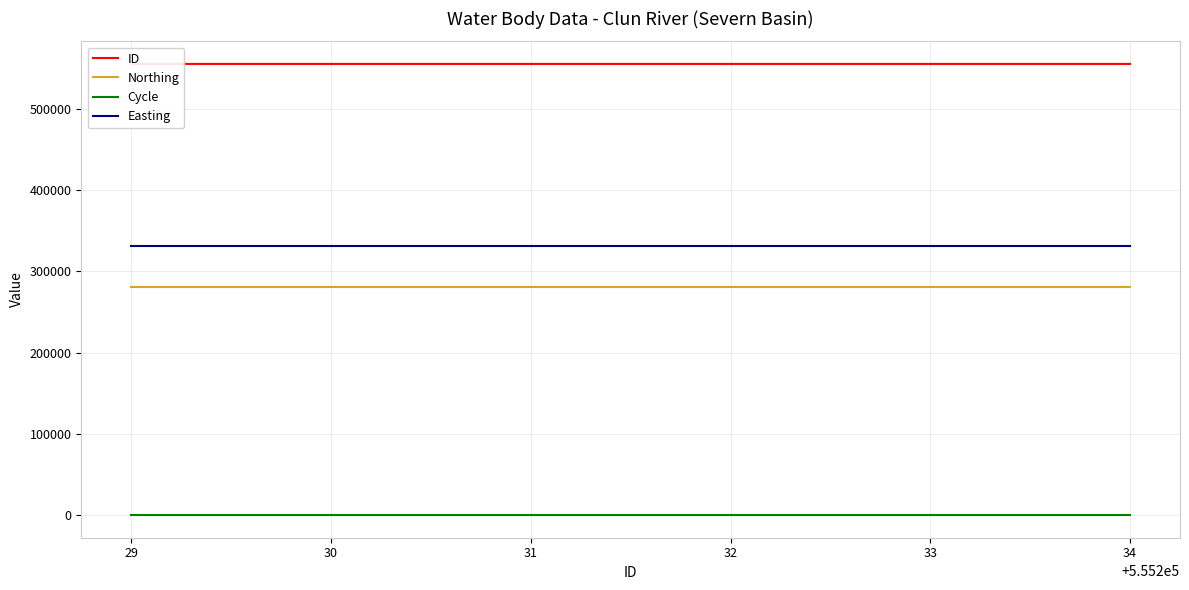

Rank the series by their maximum value, from lowest to highest.

Cycle, Northing, Easting, ID